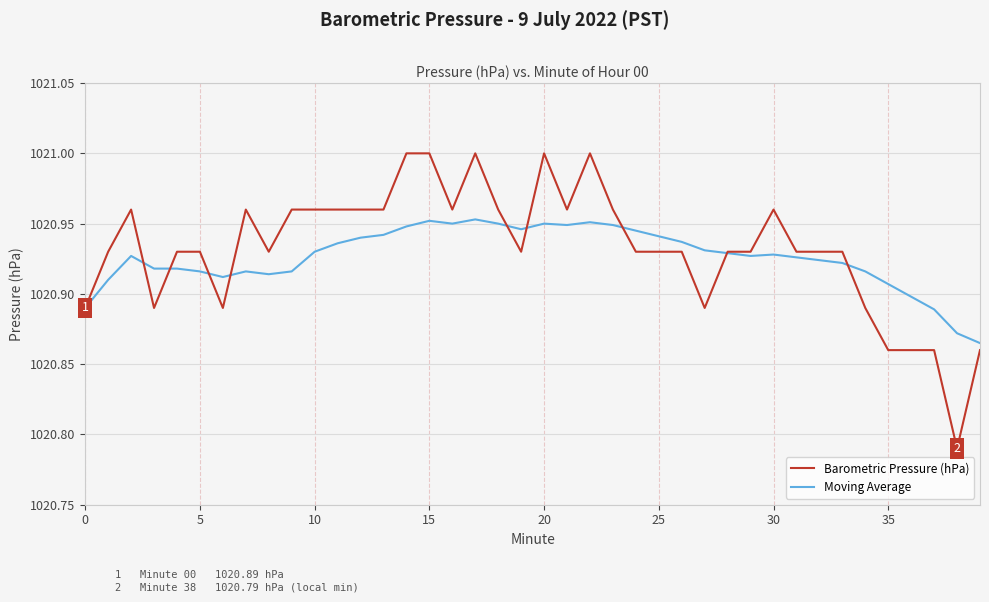

Which series has the largest range (max minus min)?

Barometric Pressure (hPa)